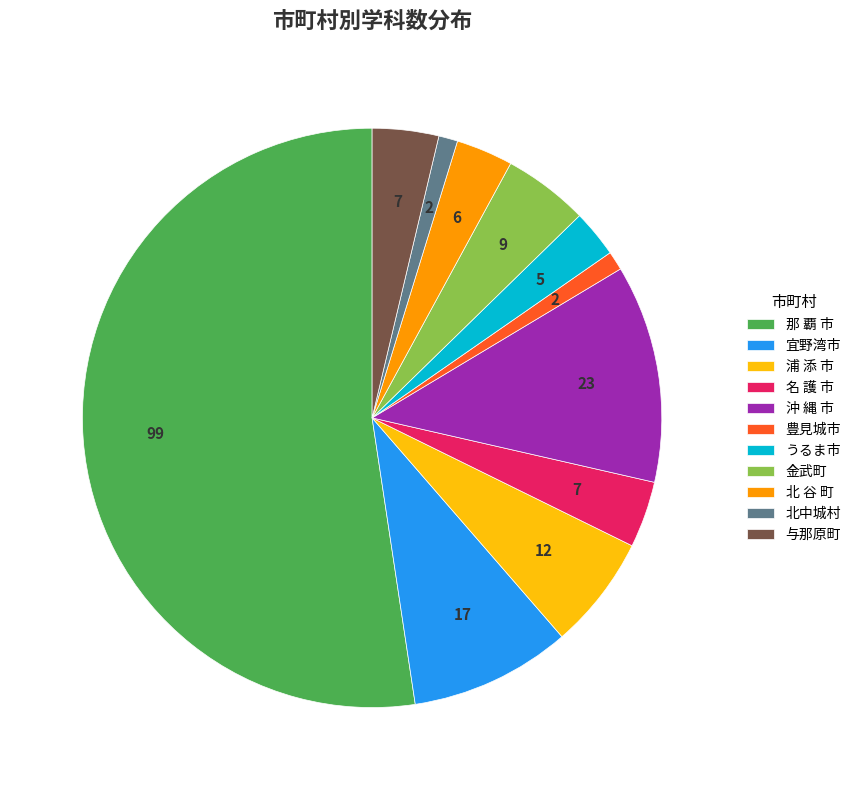

What is the ratio of the value at うるま市 to the value at 浦 添 市?

0.4